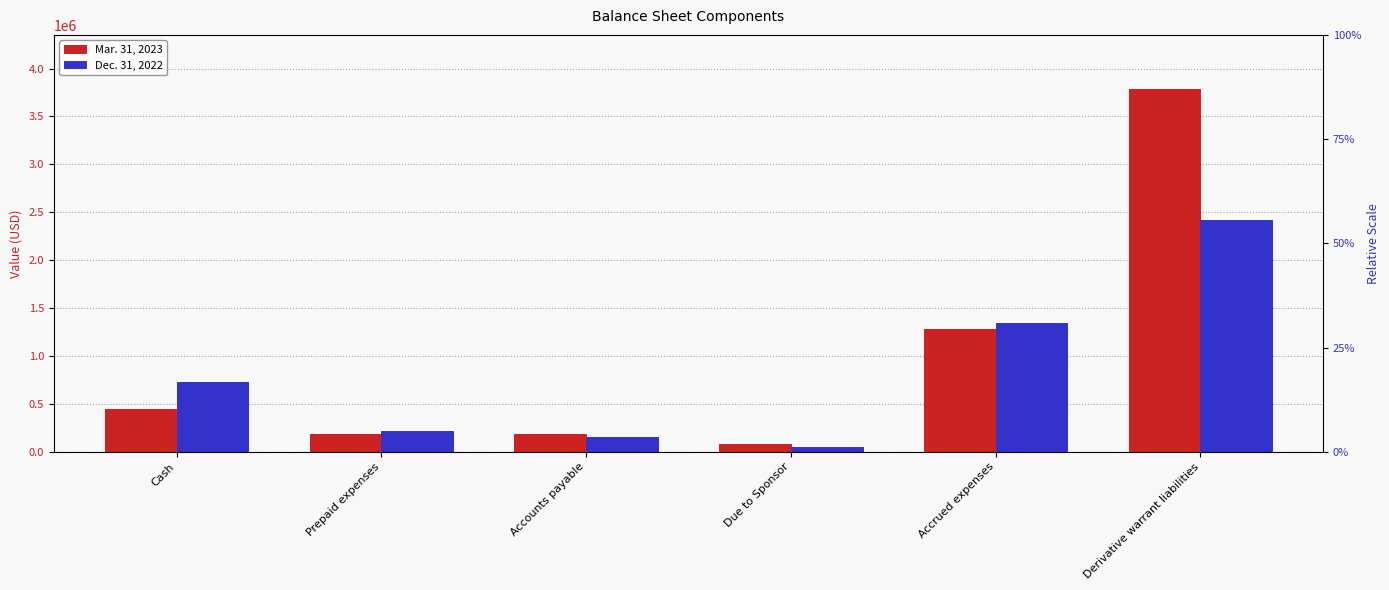

Rank the series at Prepaid expenses from highest to lowest value.

Dec. 31, 2022, Mar. 31, 2023